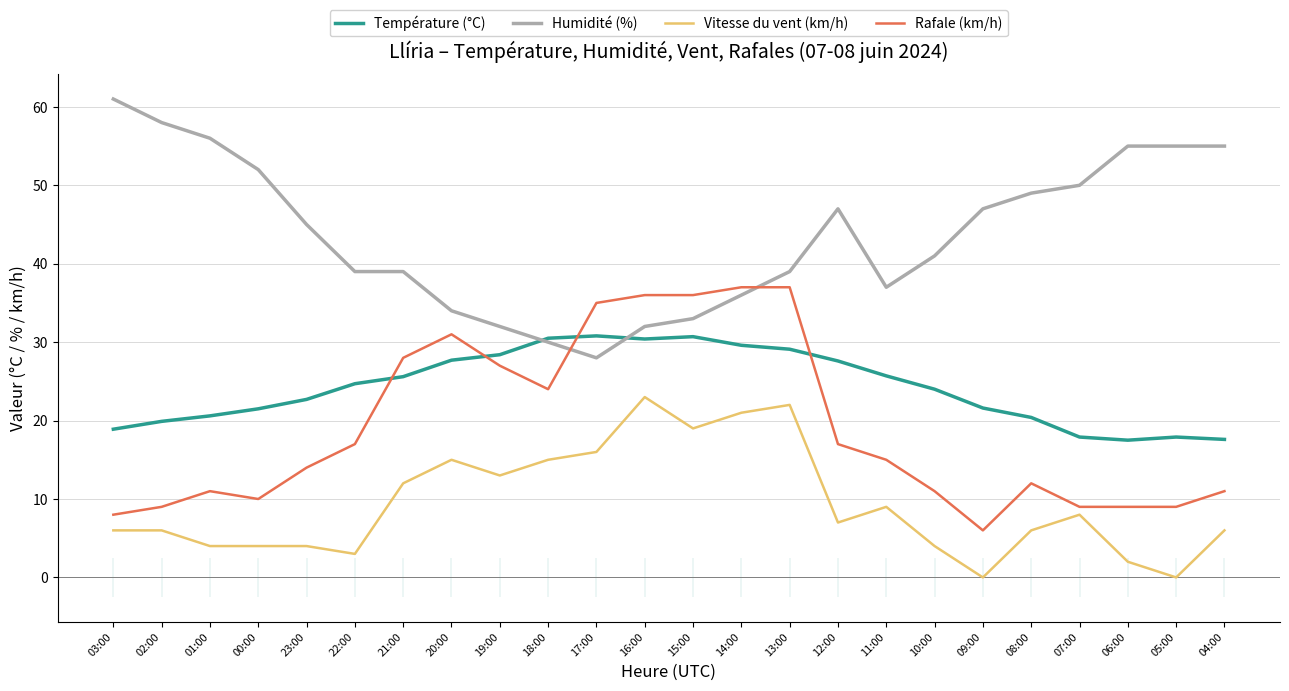

How many lines are shown in the chart?

4